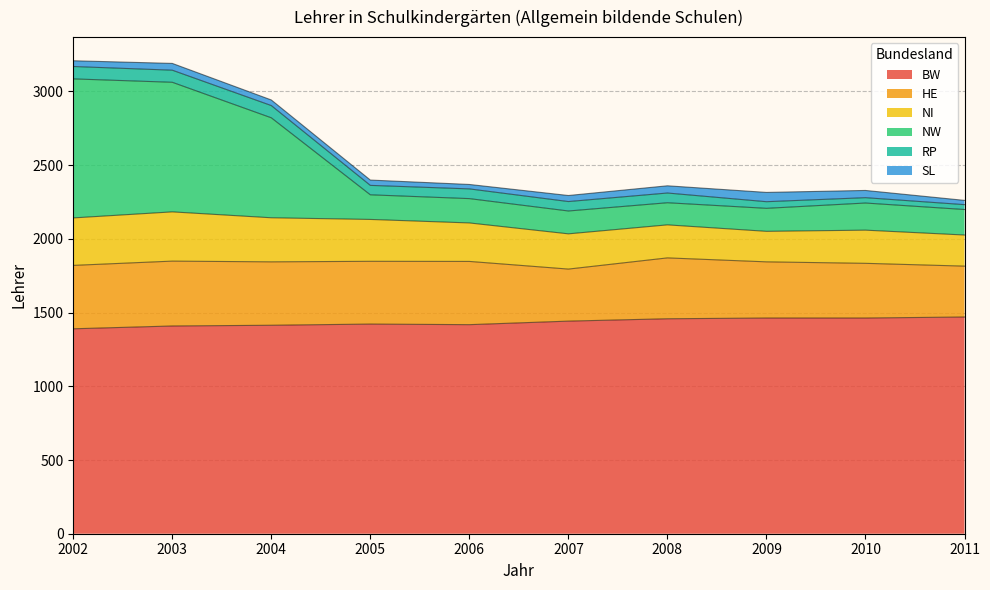

How many lines are shown in the chart?

6